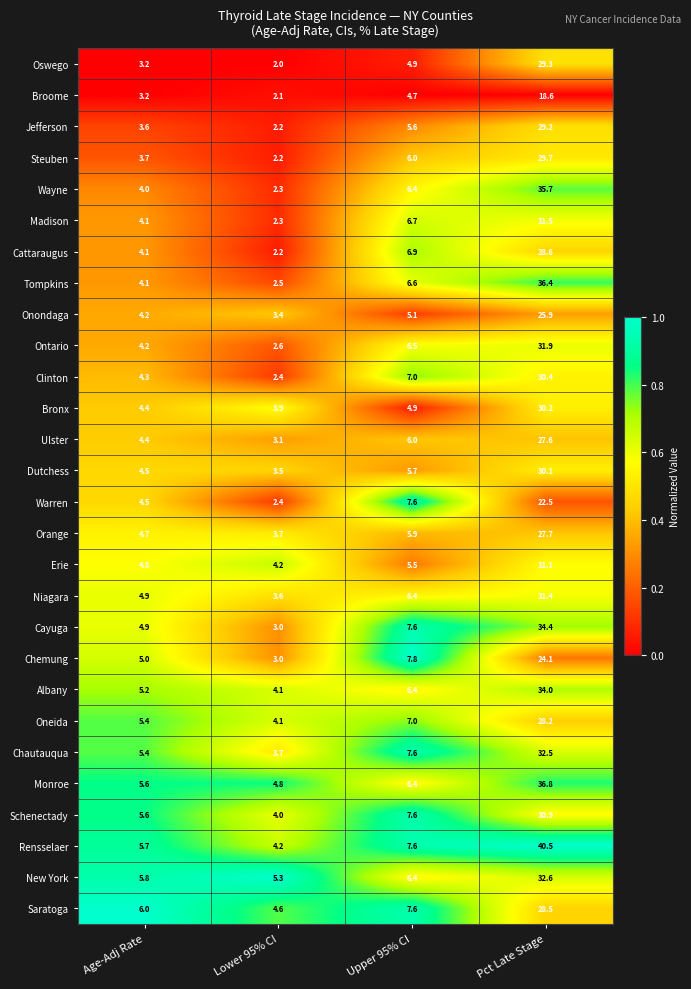

The Schenectady series shows 4.0 at Lower 95% CI. True or false?

True